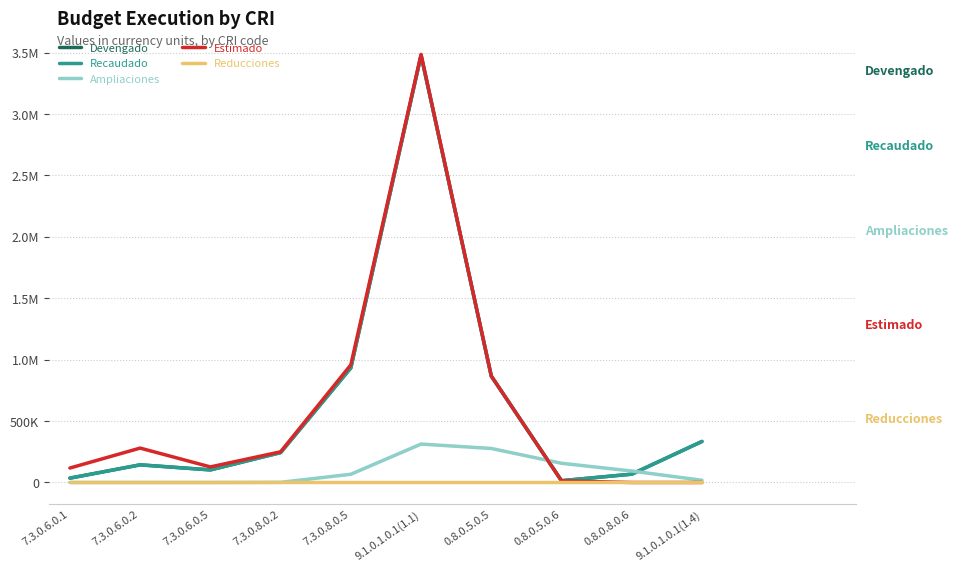

True or false: Reducciones has more than 2 interior local peaks.

False